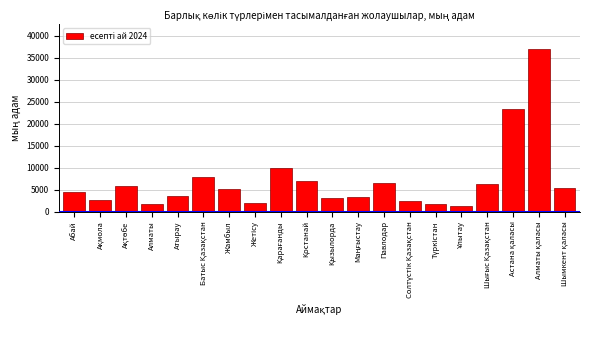

What is the average value?

6992.7